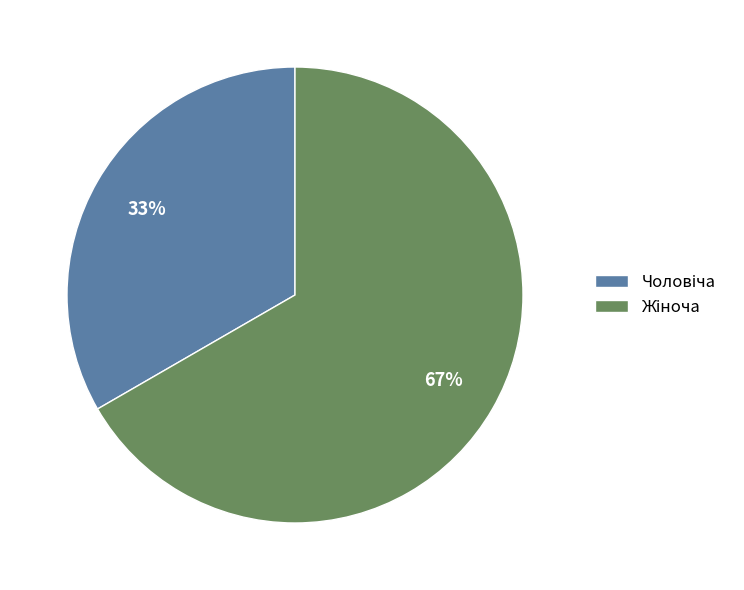

How many slices are in this pie chart?

2